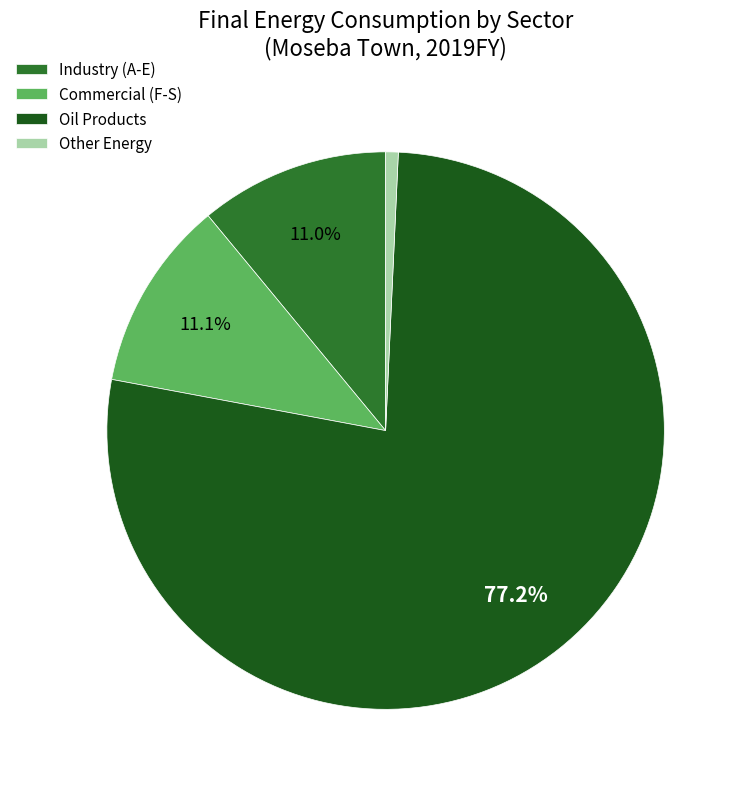

Is it true that Industry (A-E) is 25% of the pie?

False